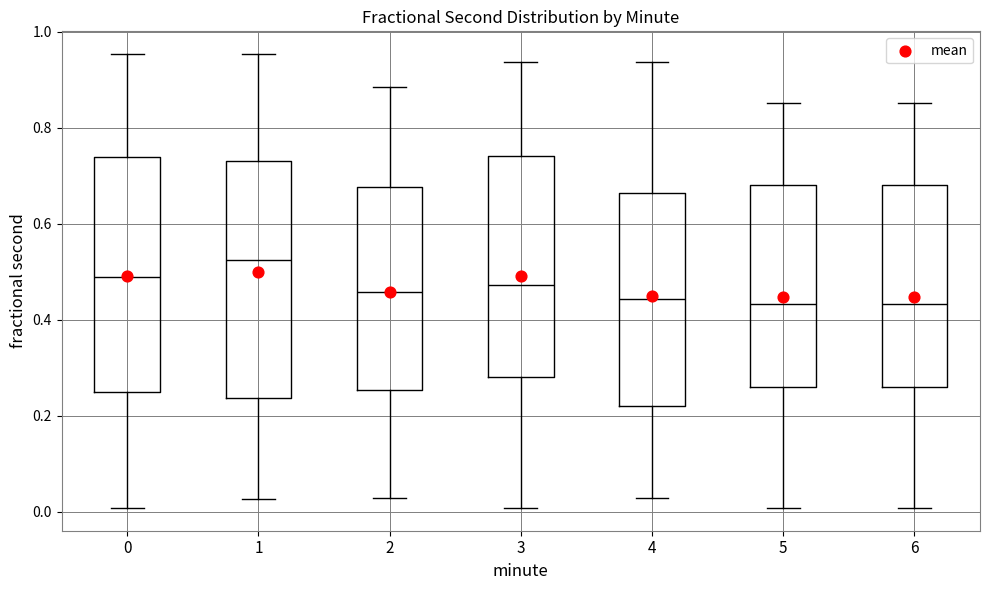

Reading left to right, read every box against the y-axis: the position of its median line, the range the box covers, and the ends of its whiskers. The values are not printed on the chart, so give them approximately, as read against the axis.

0: median 0.50, box 0.26 to 0.74, whiskers 0.00 to 0.96
1: median 0.52, box 0.24 to 0.74, whiskers 0.02 to 0.96
2: median 0.46, box 0.26 to 0.68, whiskers 0.02 to 0.88
3: median 0.48, box 0.28 to 0.74, whiskers 0.00 to 0.94
4: median 0.44, box 0.22 to 0.66, whiskers 0.02 to 0.94
5: median 0.44, box 0.26 to 0.68, whiskers 0.00 to 0.86
6: median 0.44, box 0.26 to 0.68, whiskers 0.00 to 0.86